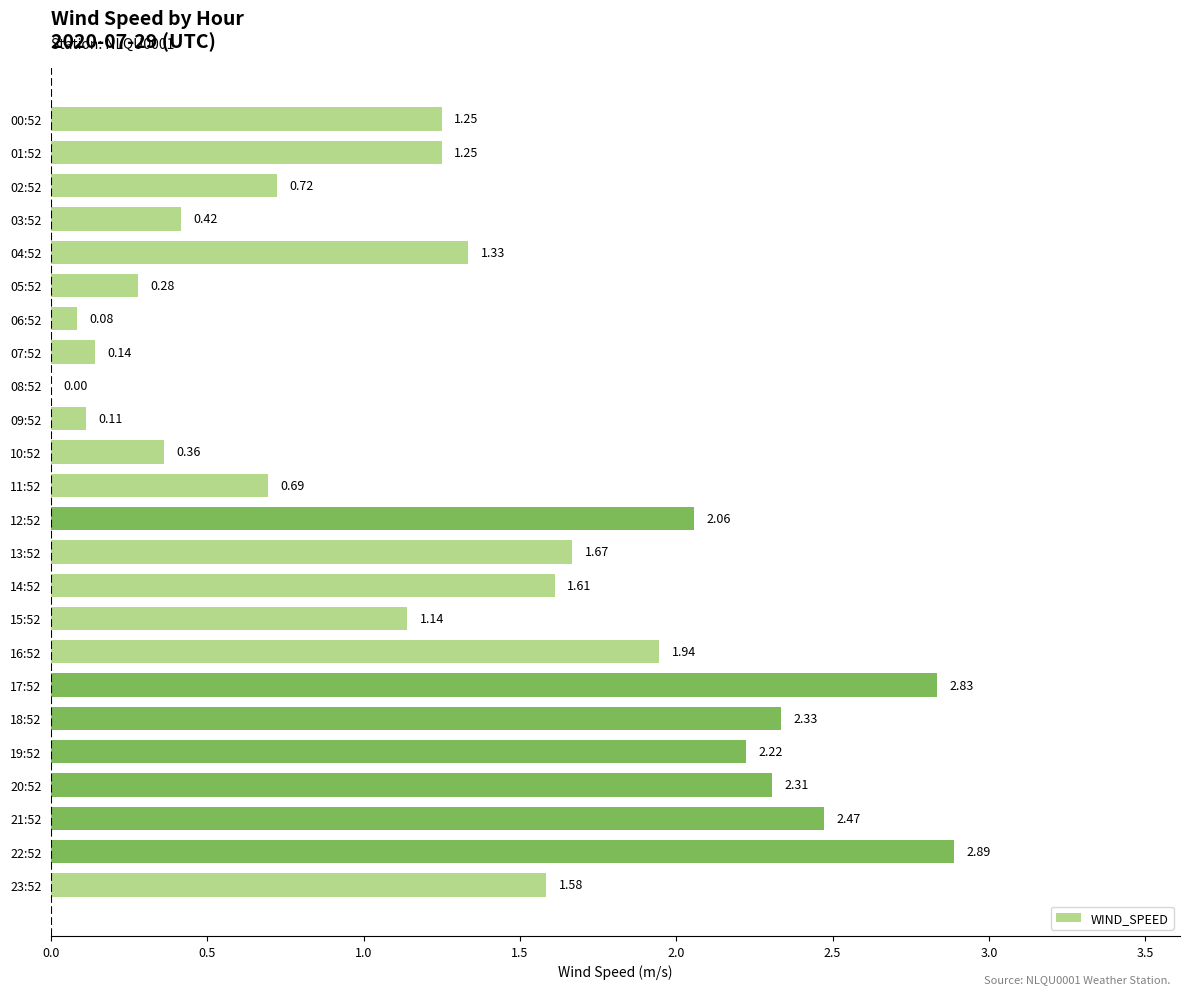

What is the maximum value shown in the chart?

2.9